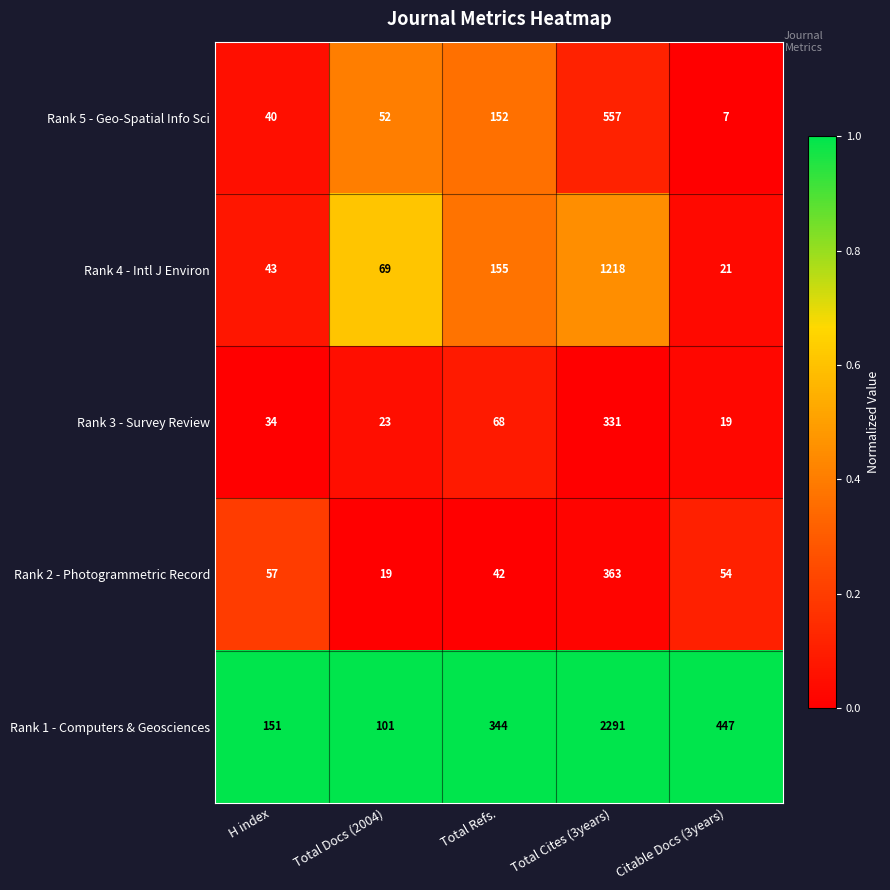

Count the number of data series in this chart.

5